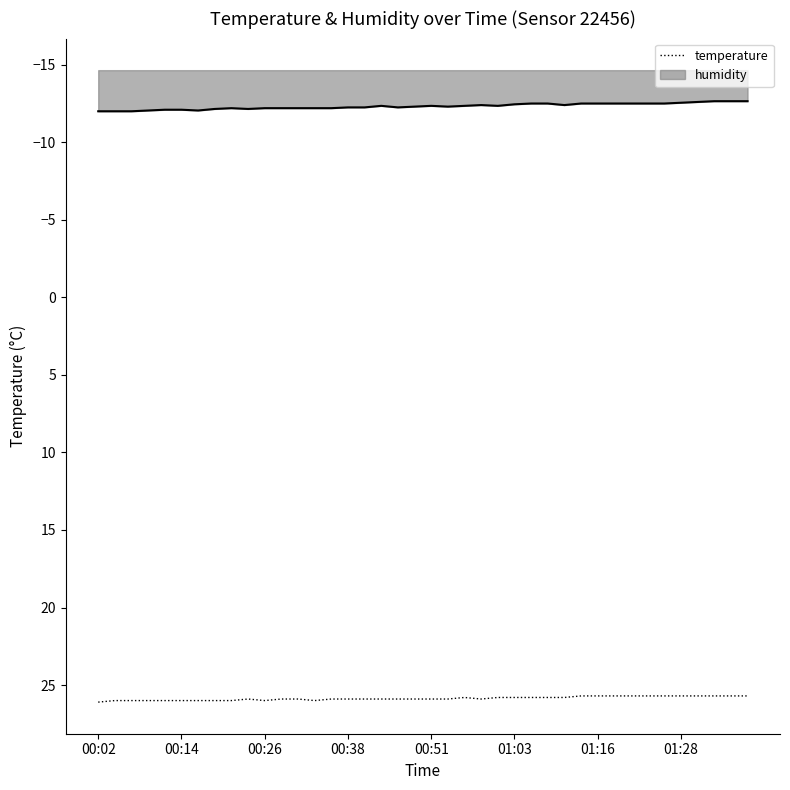

At which category does humidity_line reach its first local valley?

8